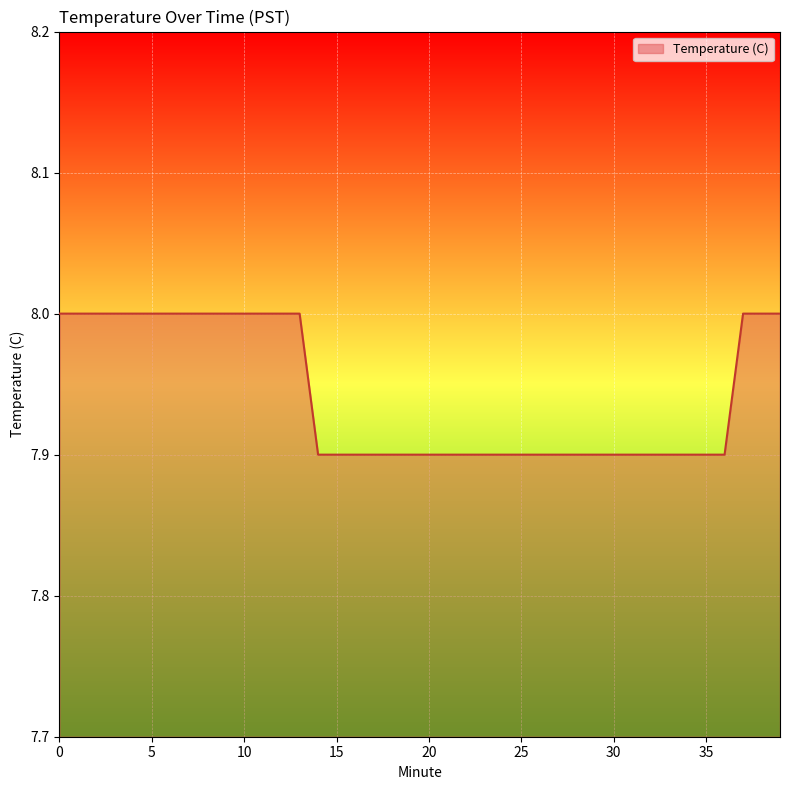

What is the maximum value shown in the chart?

8.0